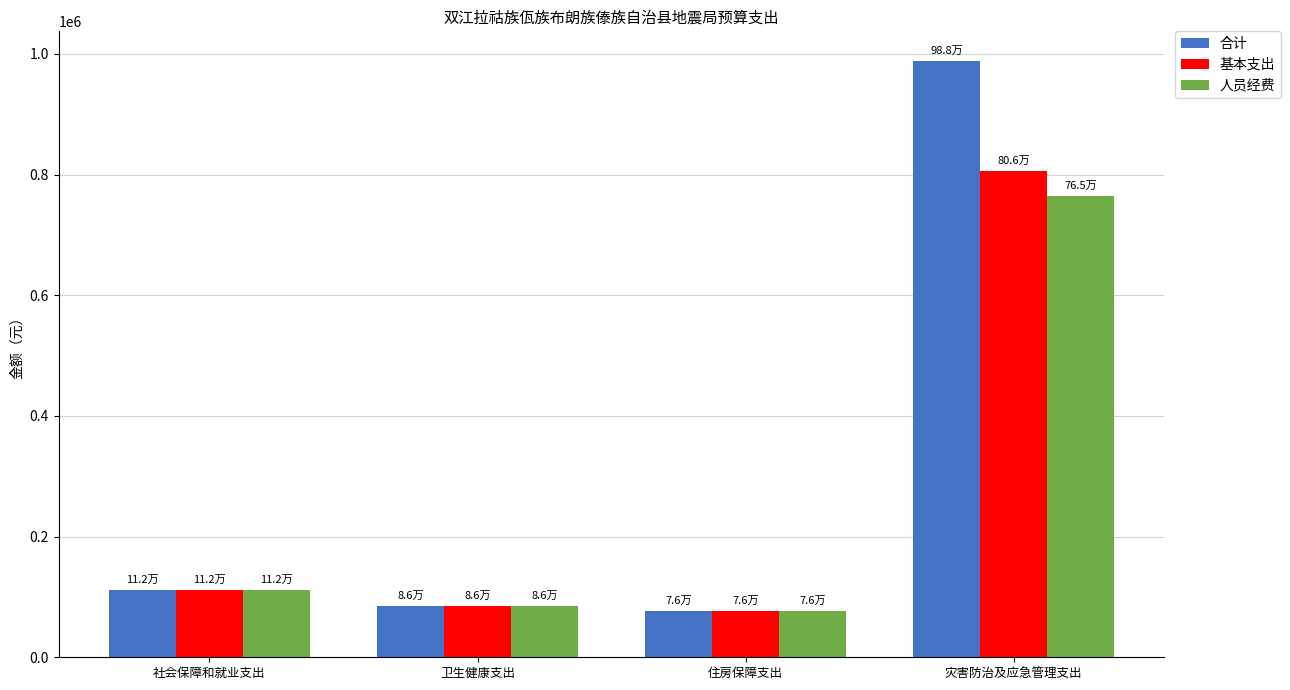

Which series has the largest range (max minus min)?

合计